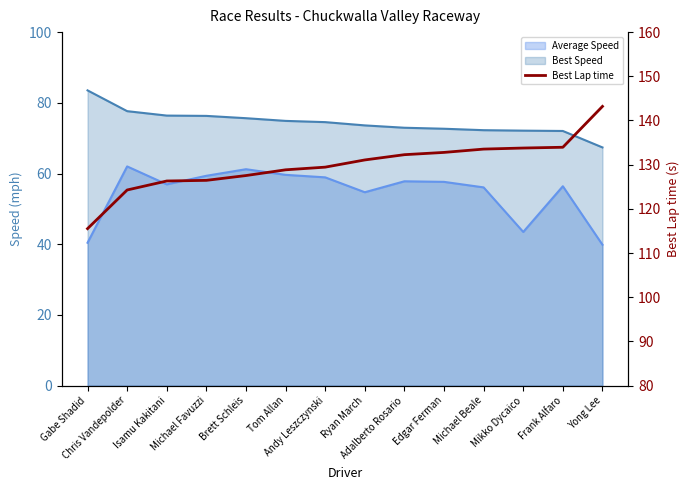

What is the value of the 3rd point from the left?

126.3